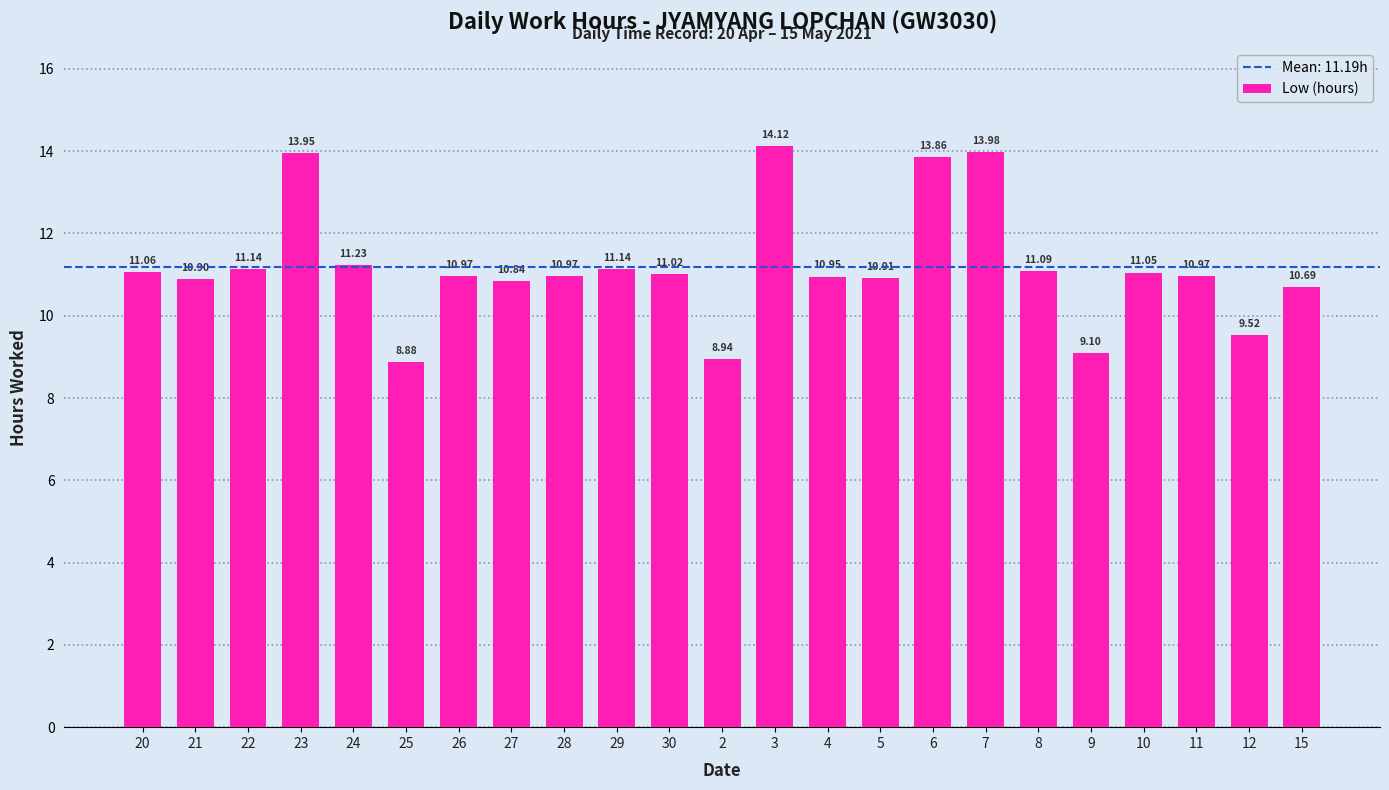

Which has a higher value, 30 or 11?

30